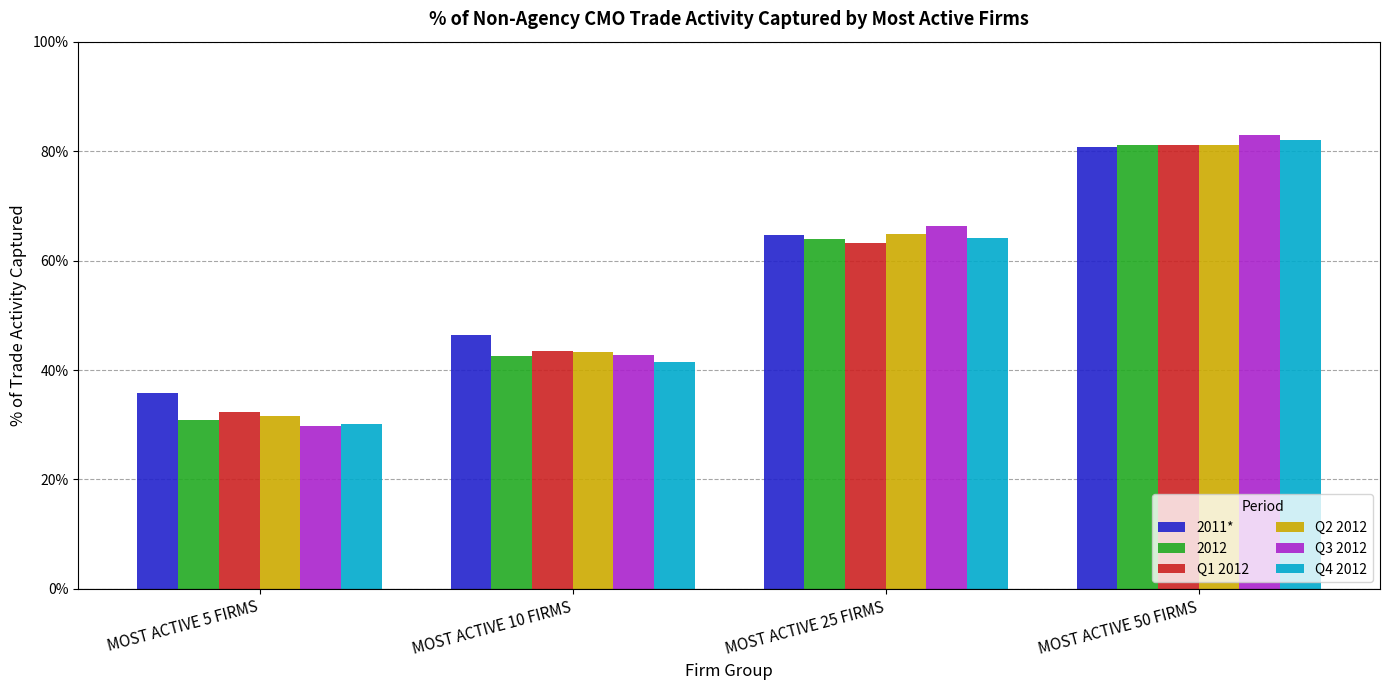

Are the bars grouped side by side (vs. stacked)?

Yes